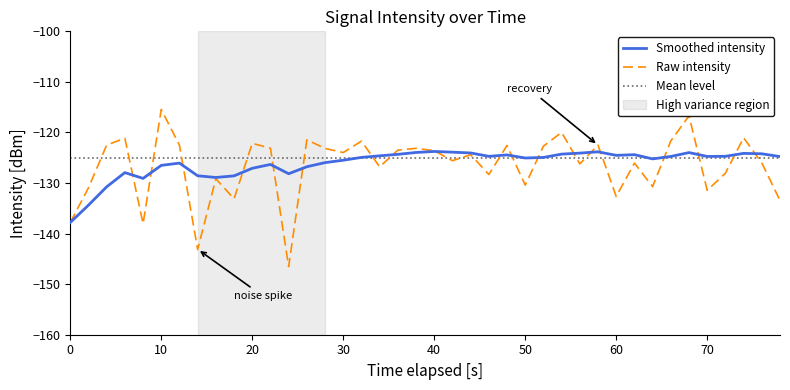

What is the highest value of the Smoothed intensity series?

-123.8